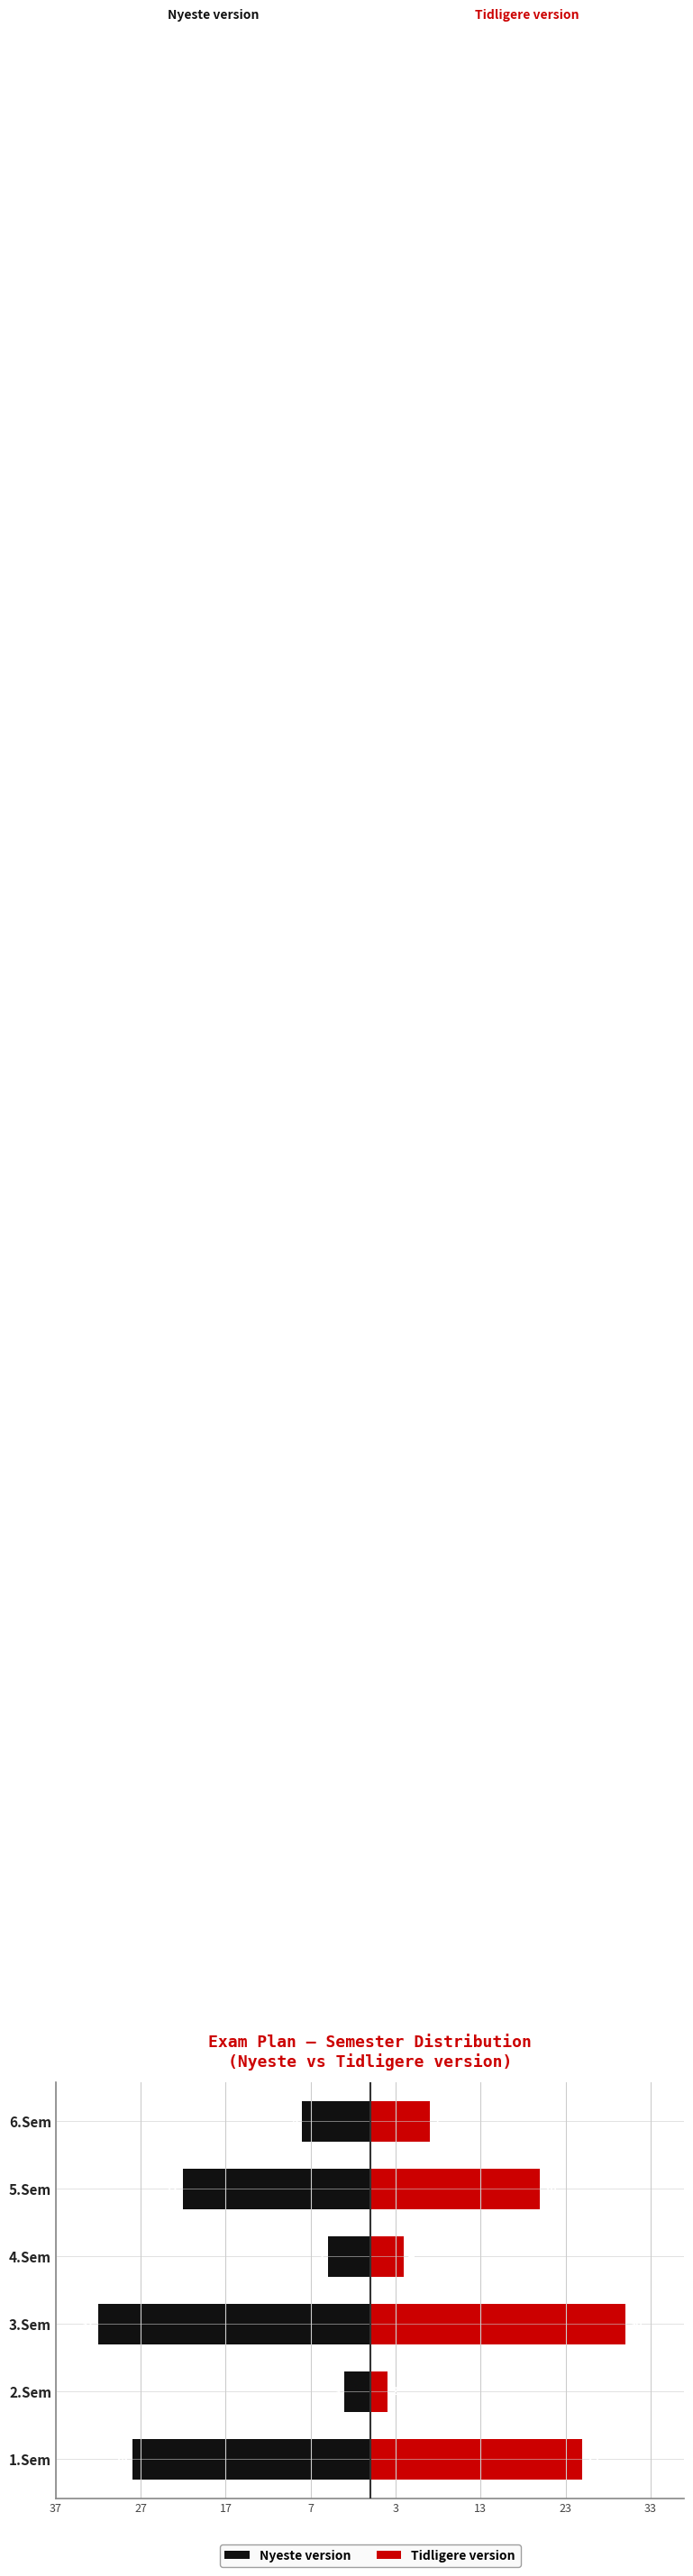

How many data points in Tidligere version are above 20?

2